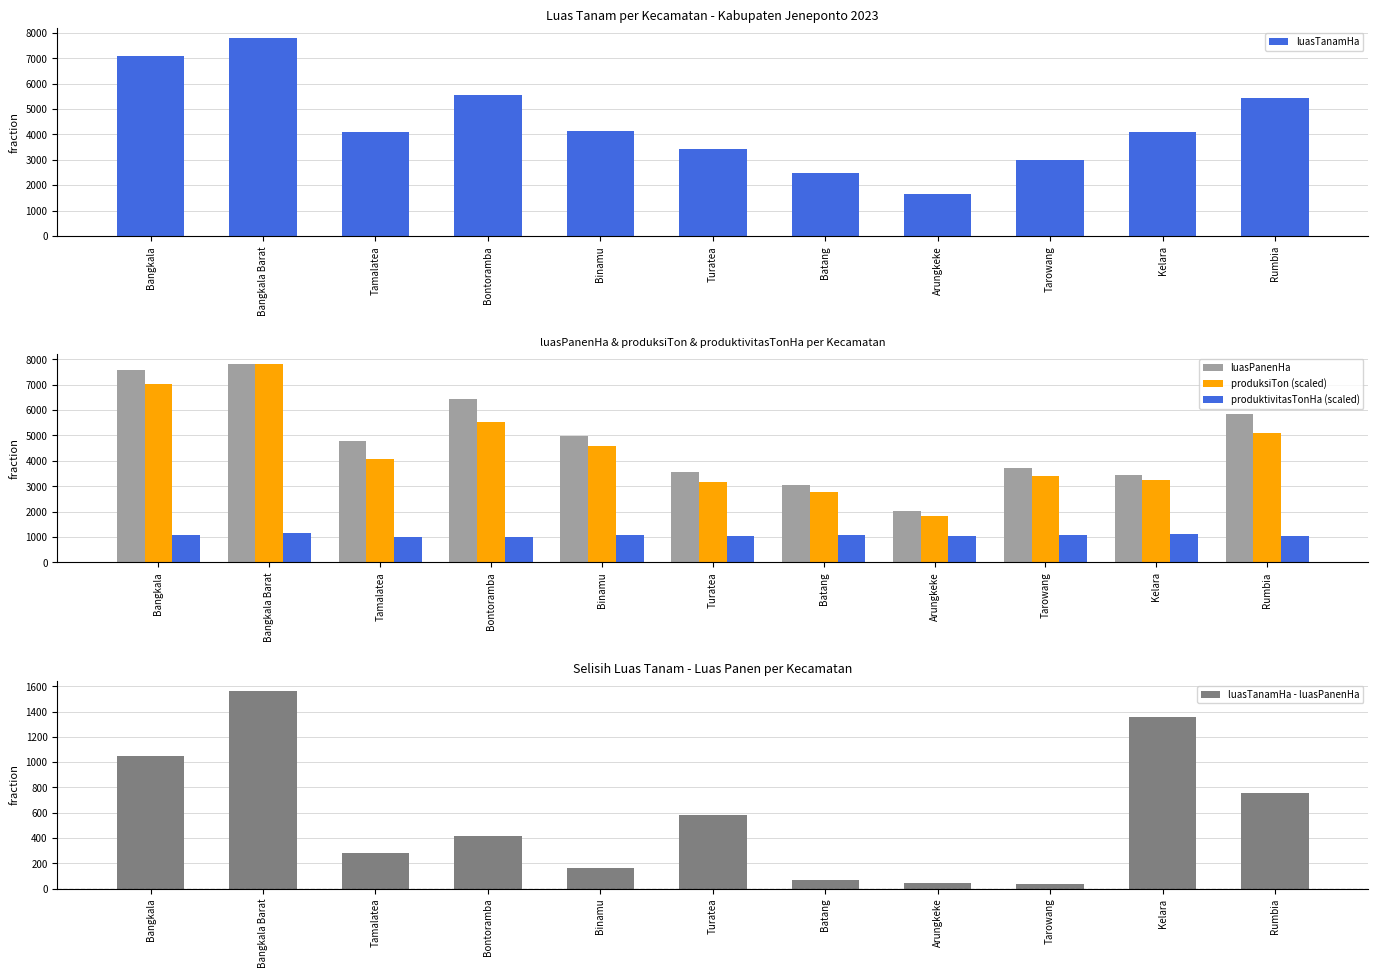

What is the sum of the produksiTon (scaled) values at Arungkeke and Bangkala Barat?

9630.4